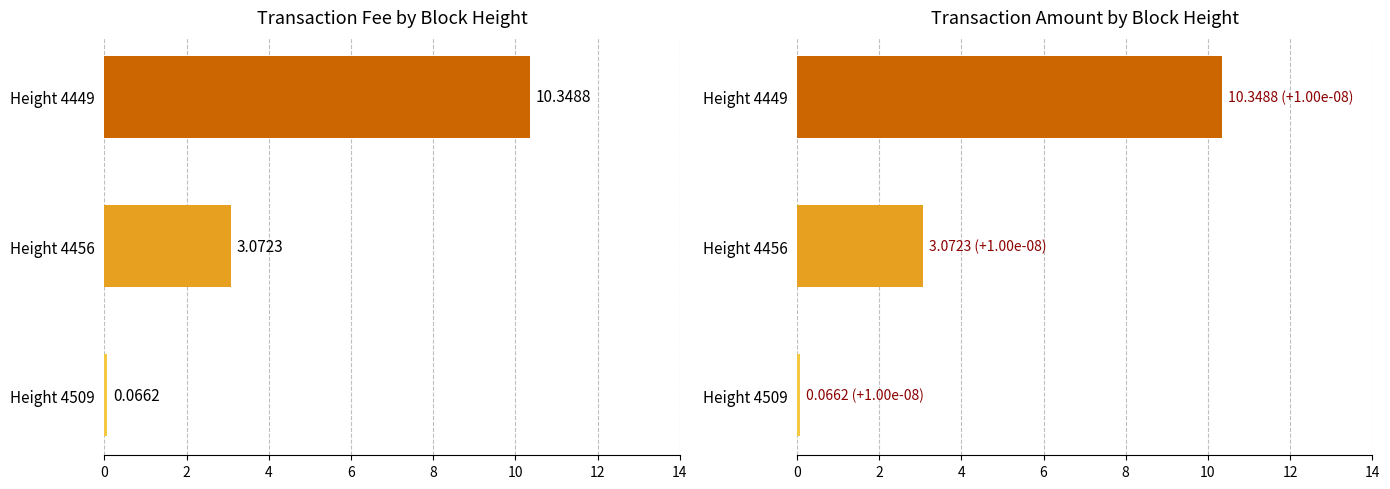

Where does the Fee (comparison) series first go above 3?

Height 4456